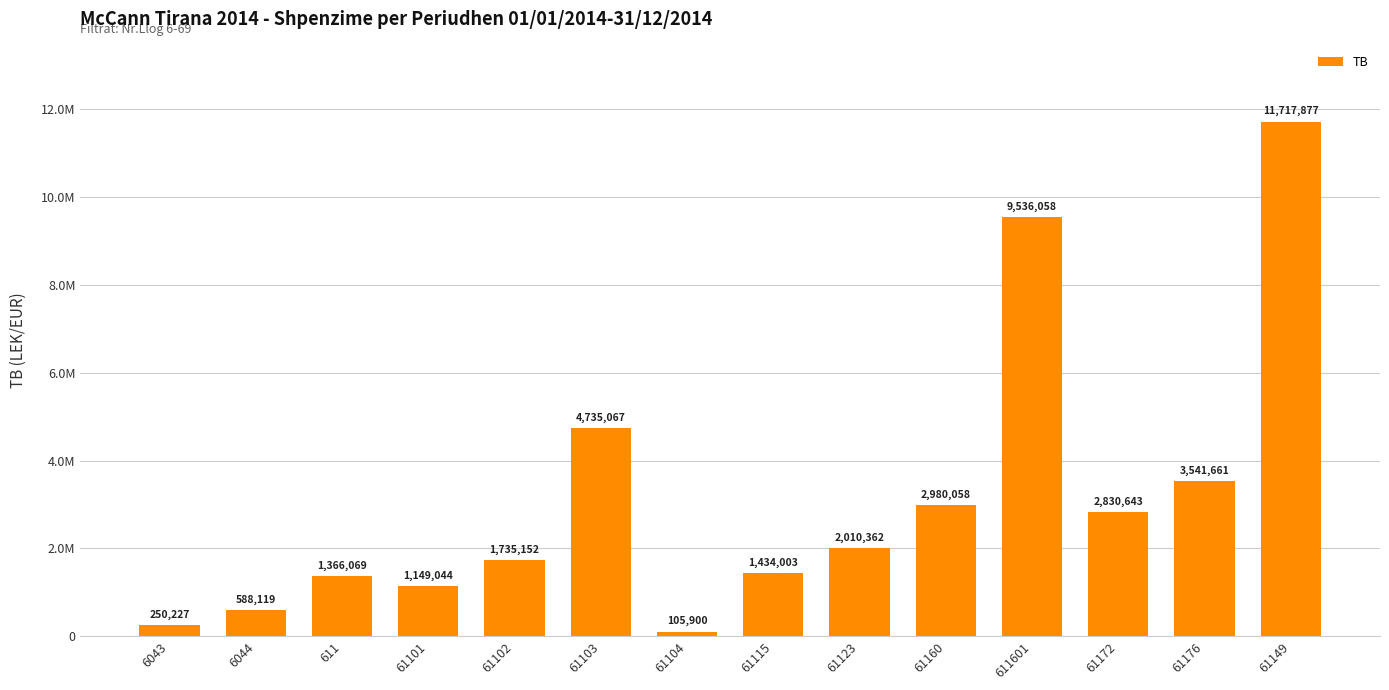

What position from the left is 61123?

9